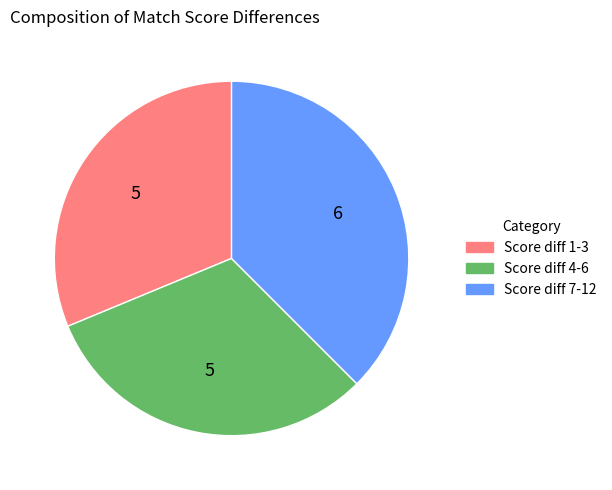

Does any single category account for the majority?

No